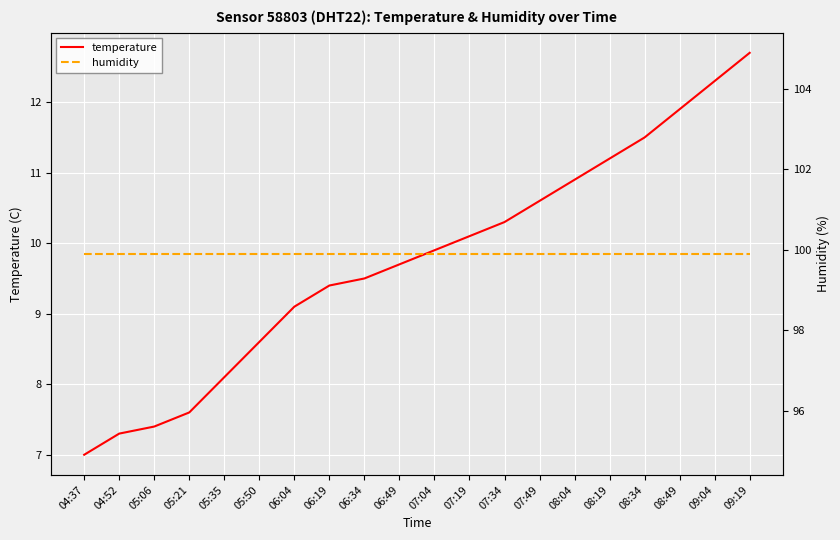

Which category has the lowest value in the humidity series?

04:37